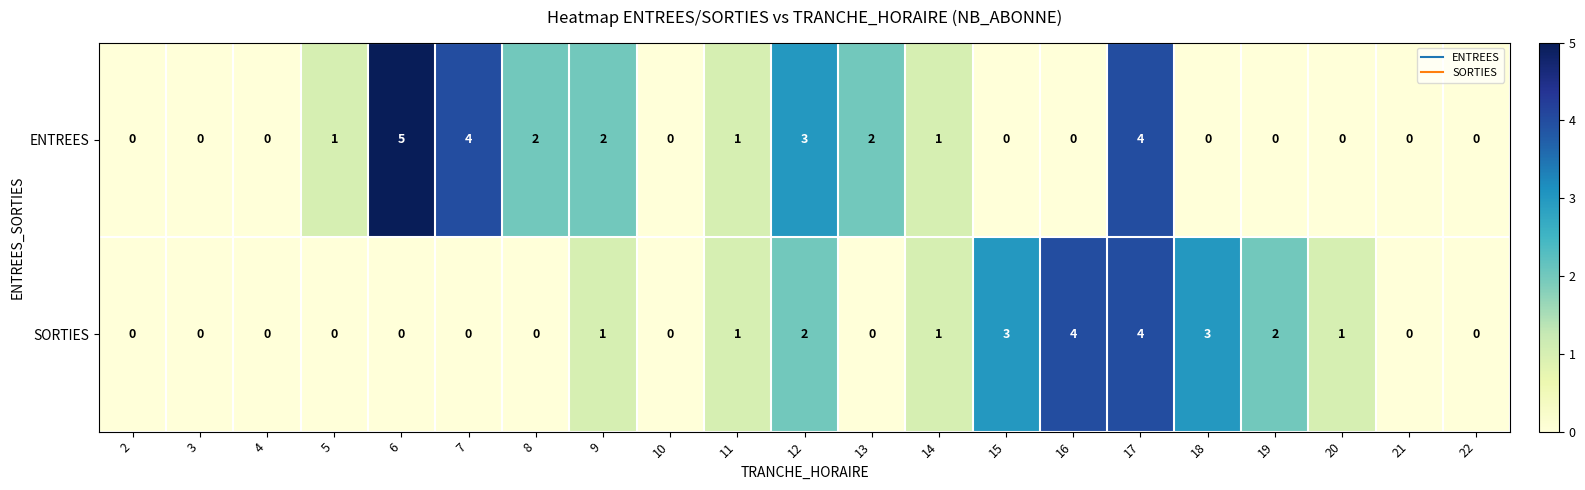

What is the maximum value shown in the chart?

5